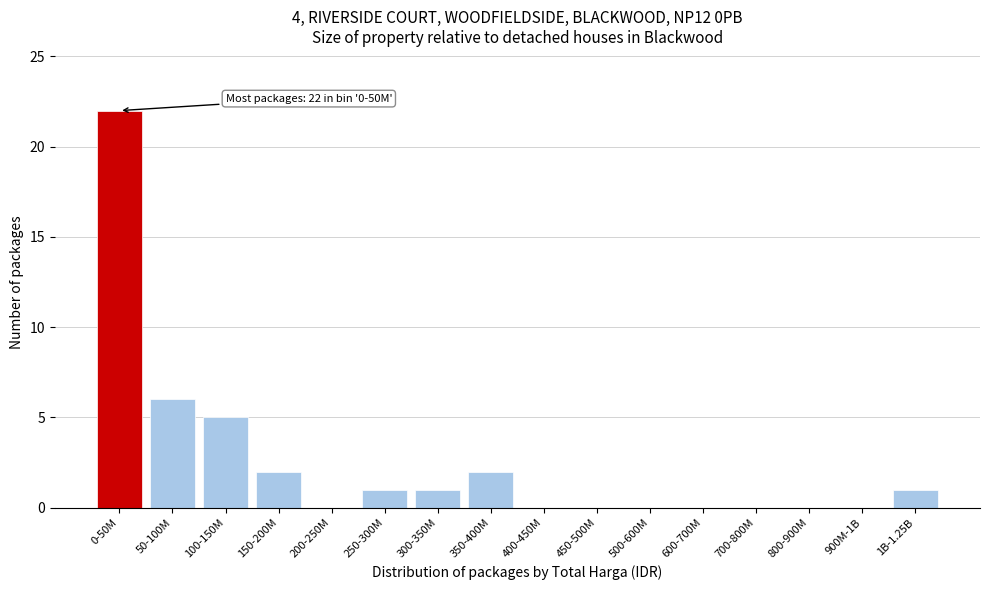

Reading right to left, list all the values displayed in this chart.

1B-1.25B=1	900M-1B=0	800-900M=0	700-800M=0	600-700M=0	500-600M=0	450-500M=0	400-450M=0	350-400M=2	300-350M=1	250-300M=1	200-250M=0	150-200M=2	100-150M=5	50-100M=6	0-50M=22